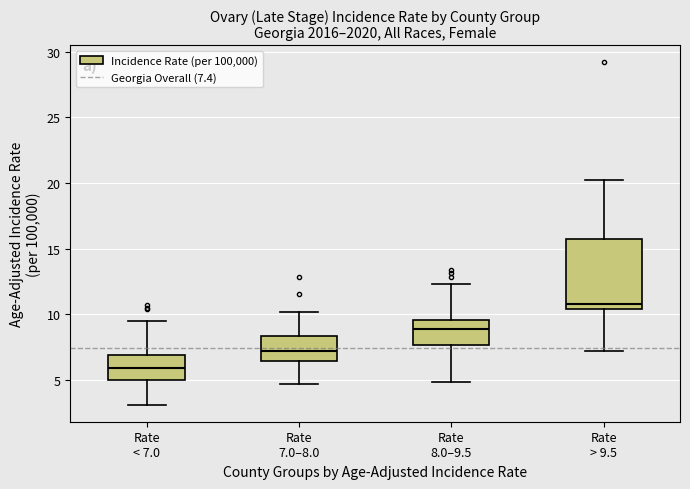

Where is the upper edge of the box for Rate 8.0–9.5 on the y-axis? The values are not printed on the chart, so give them approximately, as read against the axis.

9.5